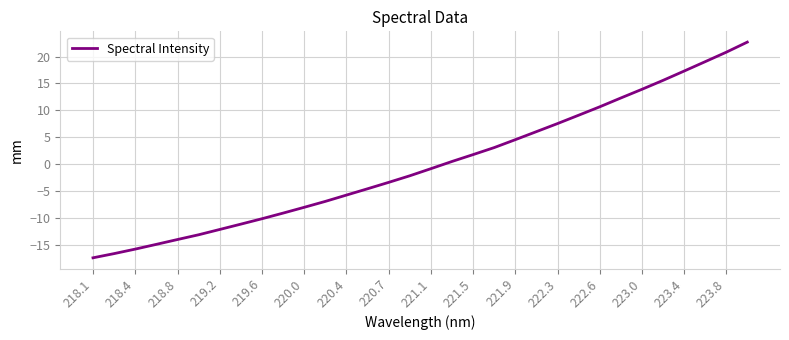

What is the minimum value shown in the chart?

-17.3